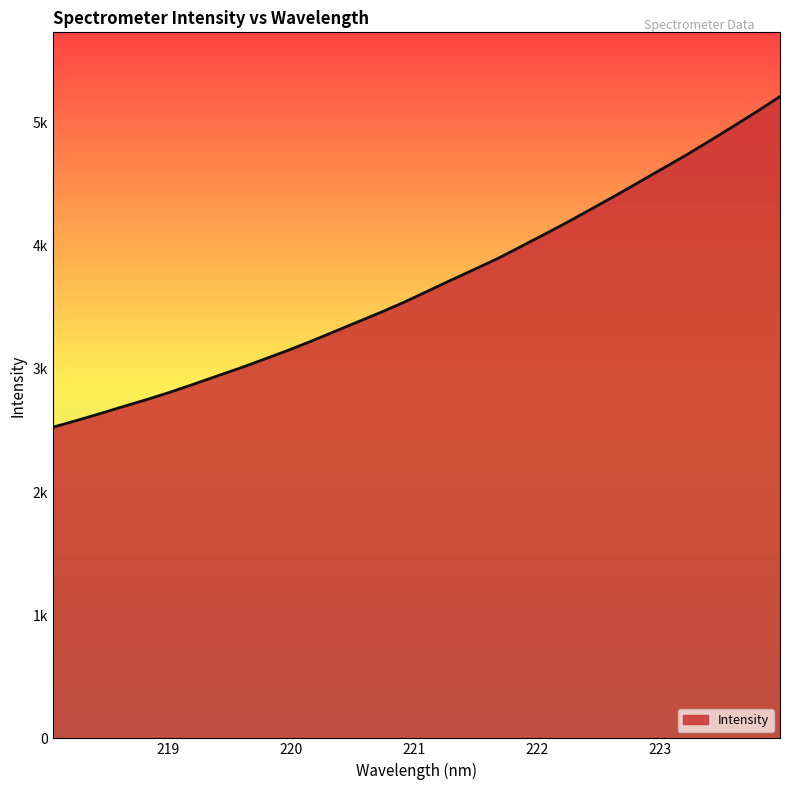

At which label does the data first exceed 3634?

221.1174